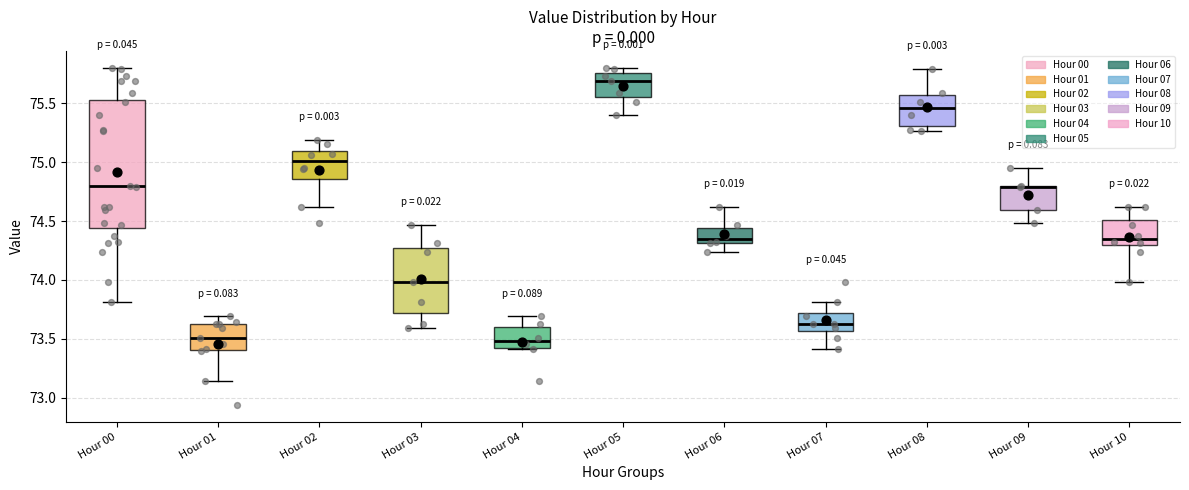

Which box is the tallest, from its lower edge to its upper edge?

Hour 00